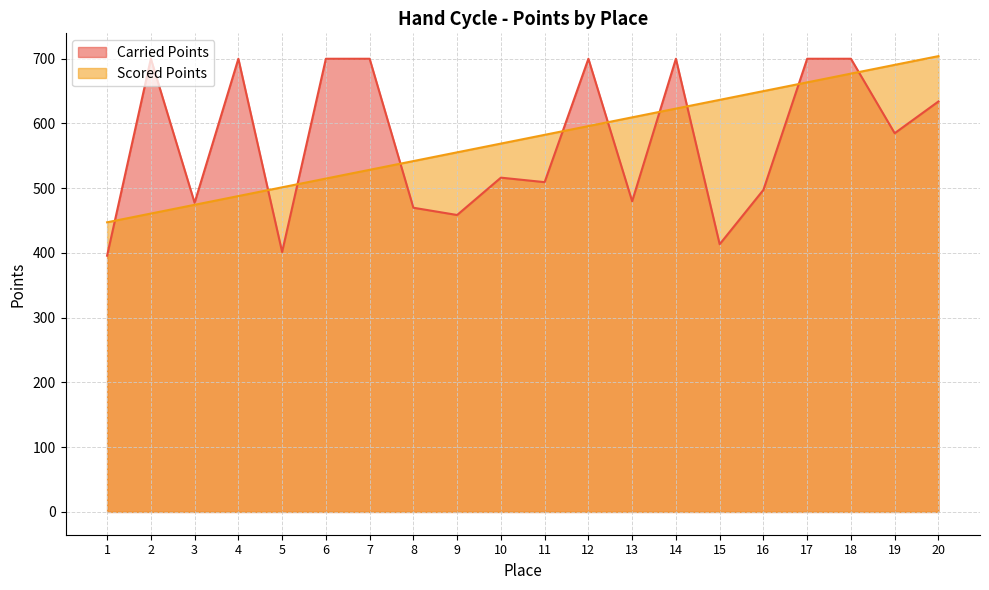

After their last crossing, which series has the higher values: Carried Points or Scored Points?

Scored Points